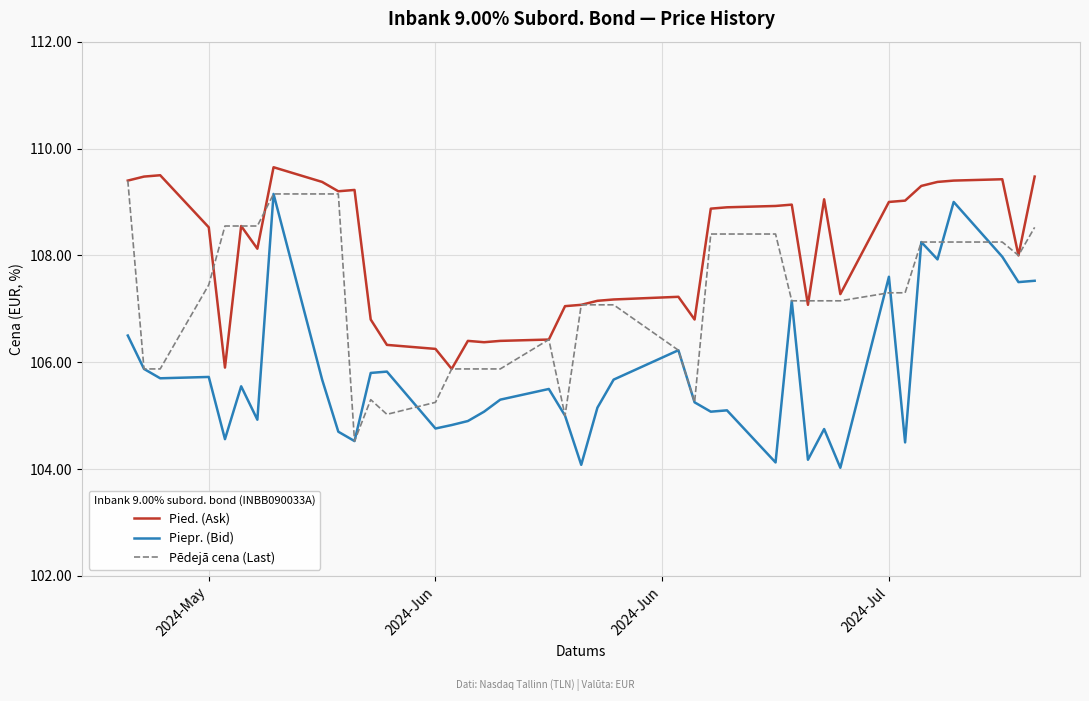

What is the maximum value shown in the chart?

109.7